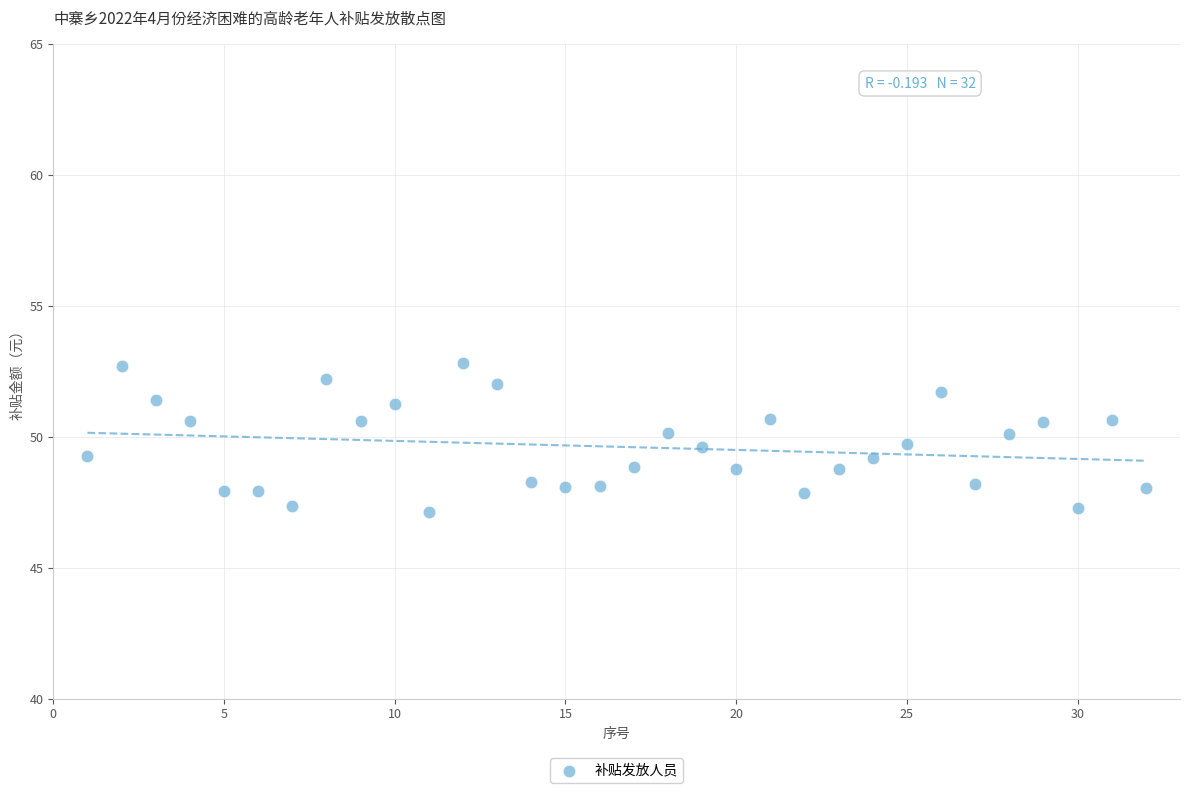

What is the range of X values (max minus min)?

31.0